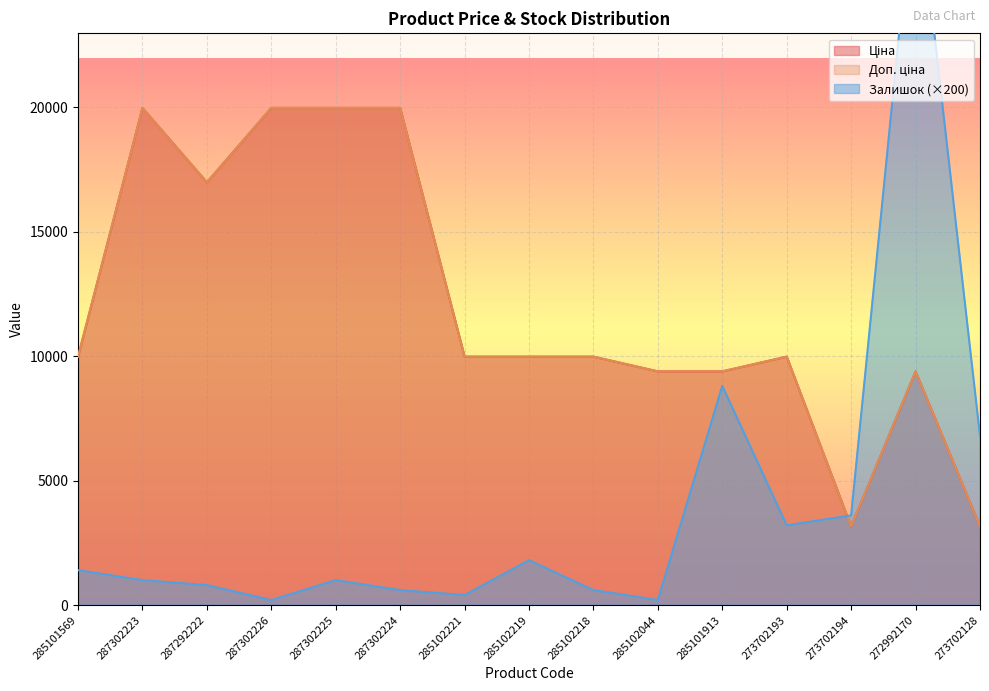

True or false: Доп. ціна and Ціна cross at least once.

False